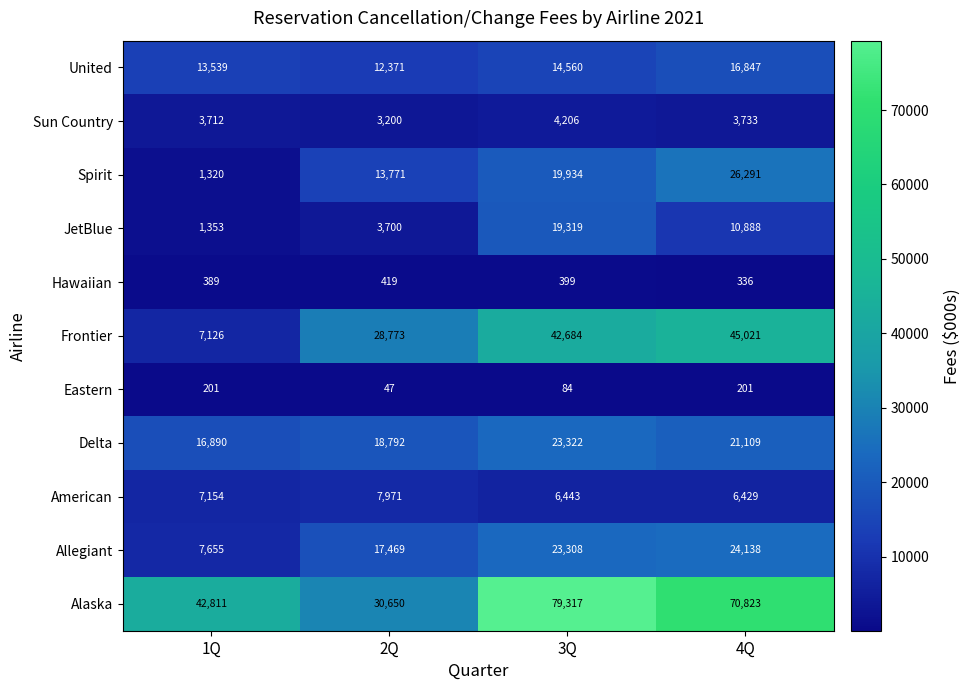

At which category is the sum across all series the highest?

3Q